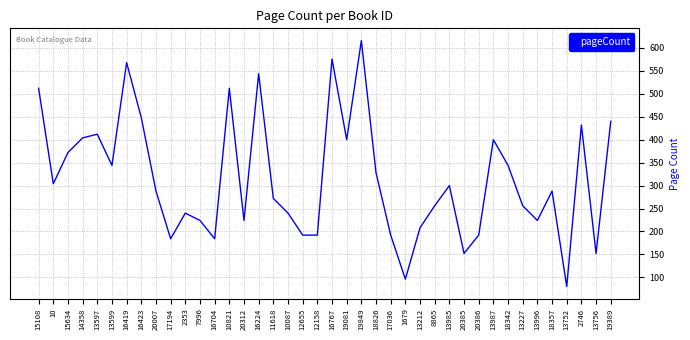

The value at 13227 is 163. True or false?

False